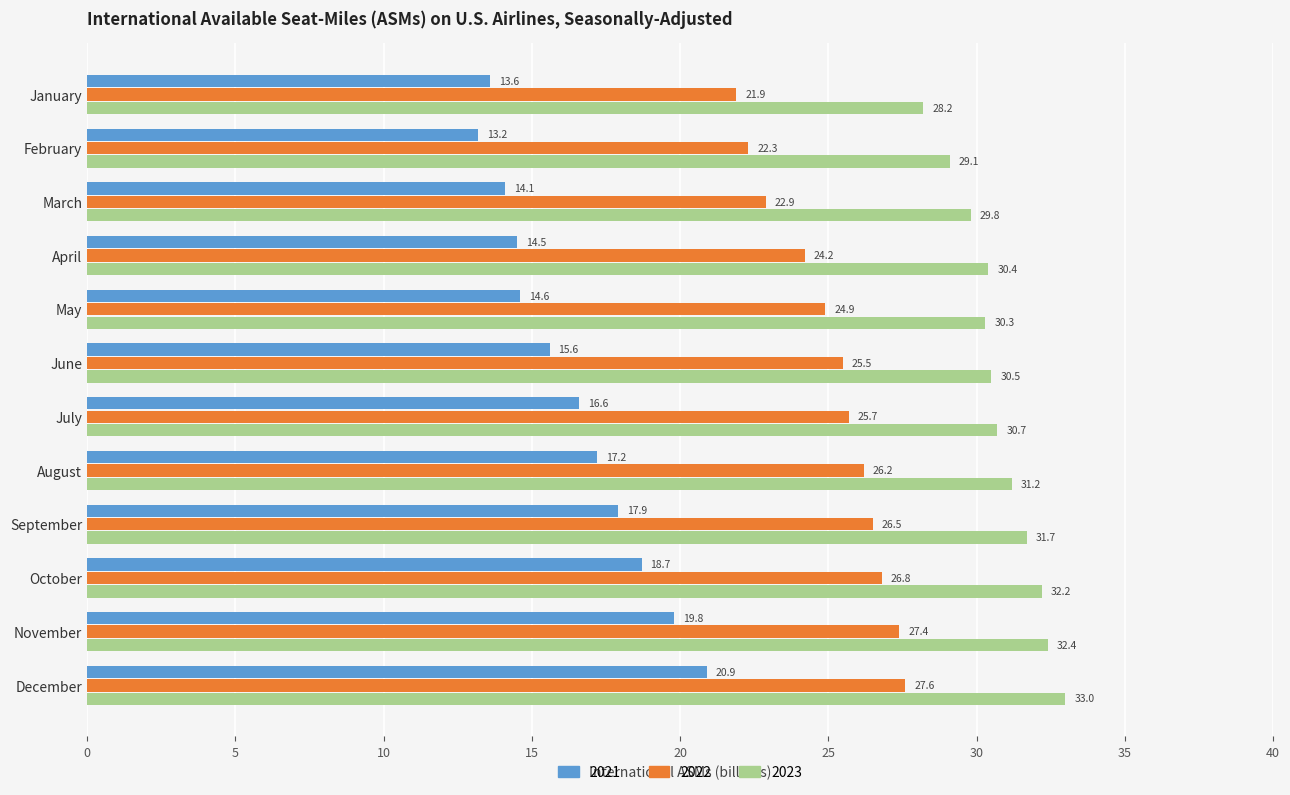

What are all the series names shown in the legend?

2021, 2022, 2023